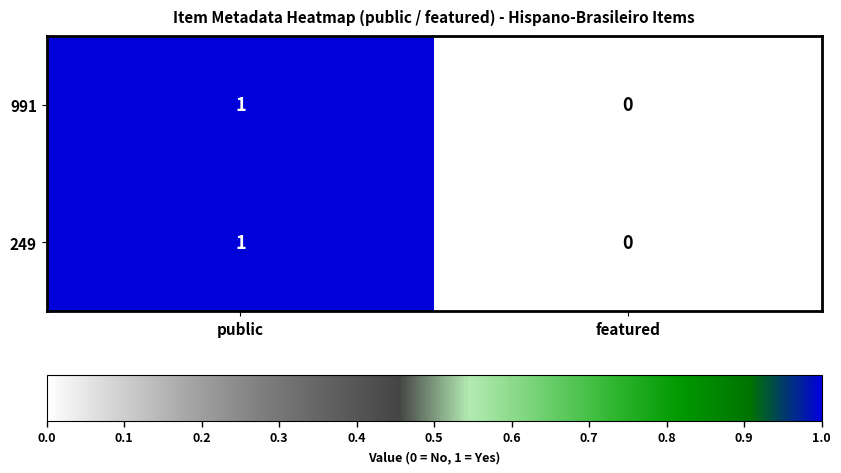

Where is 249 nearest to the value 0?

featured